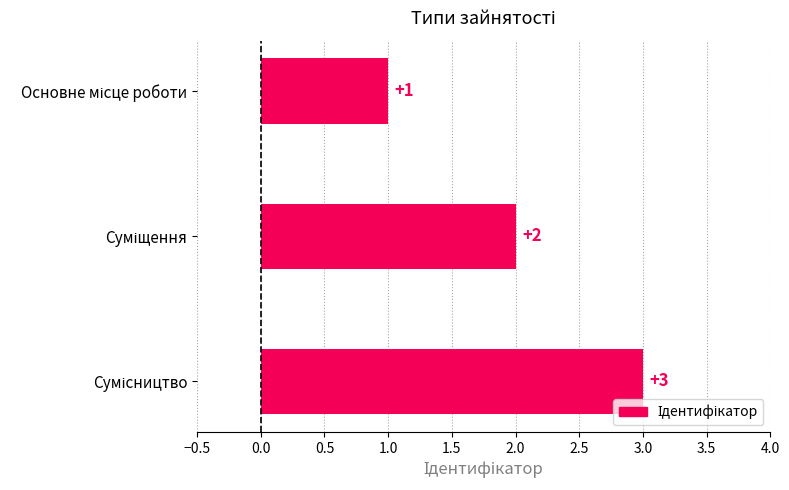

What is the difference between the maximum and second lowest values?

1